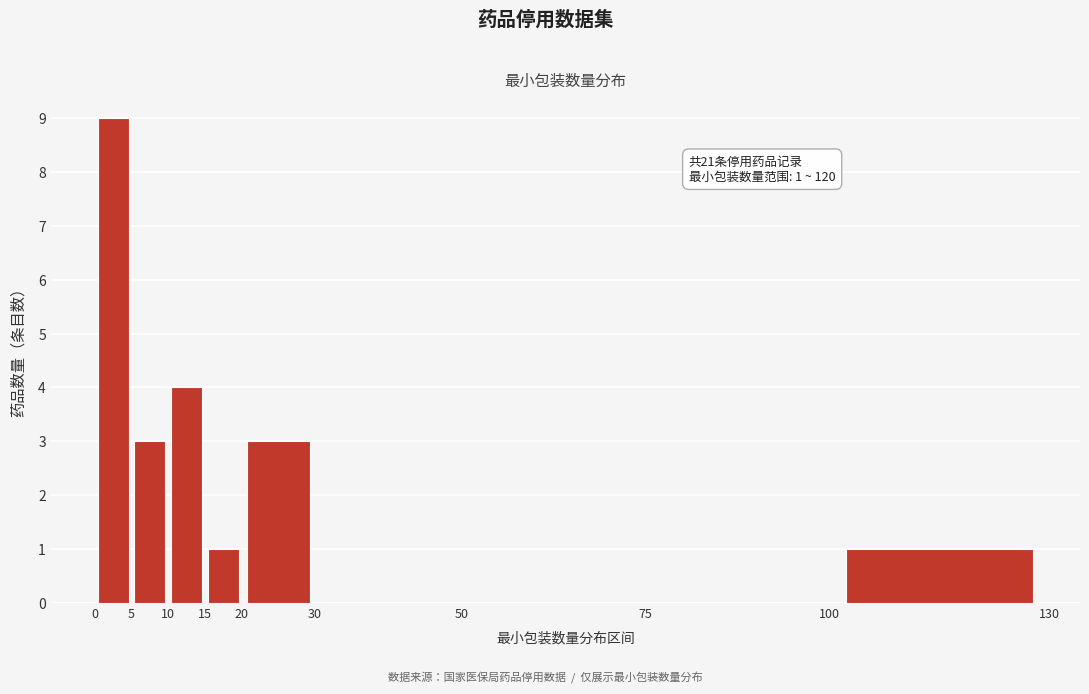

Over which range of the x-axis is the bar tallest?

0 to 5